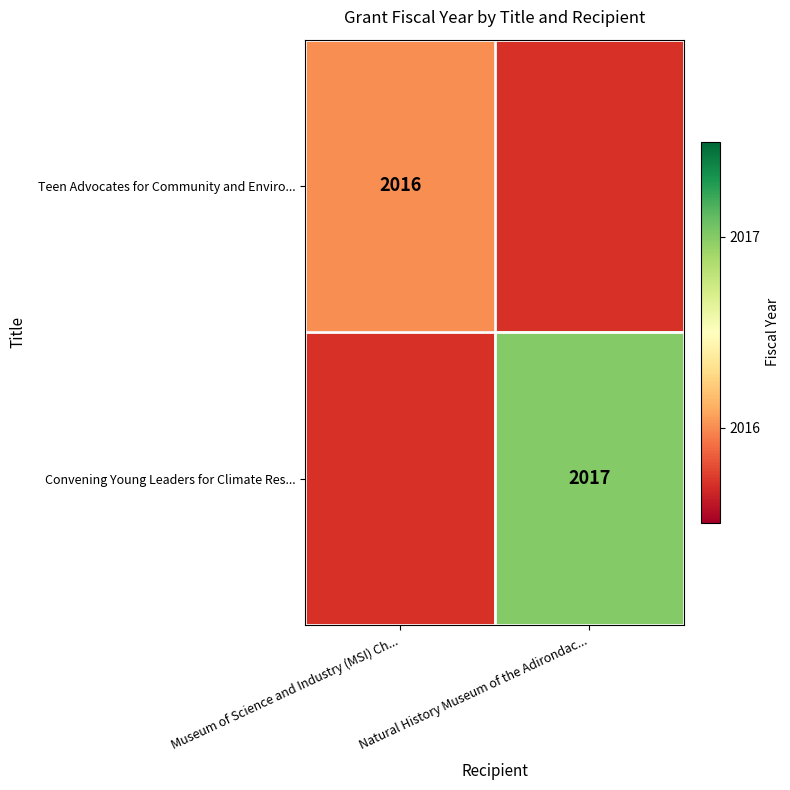

Is it true that Convening Young Leaders for Climate Res... equals 2877 at Natural History Museum of the Adirondac...?

False